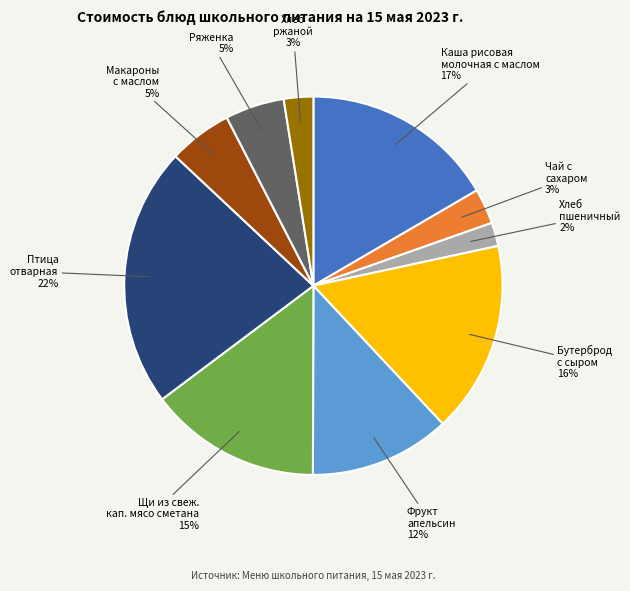

To the nearest percent, what is the average slice percentage?

10%